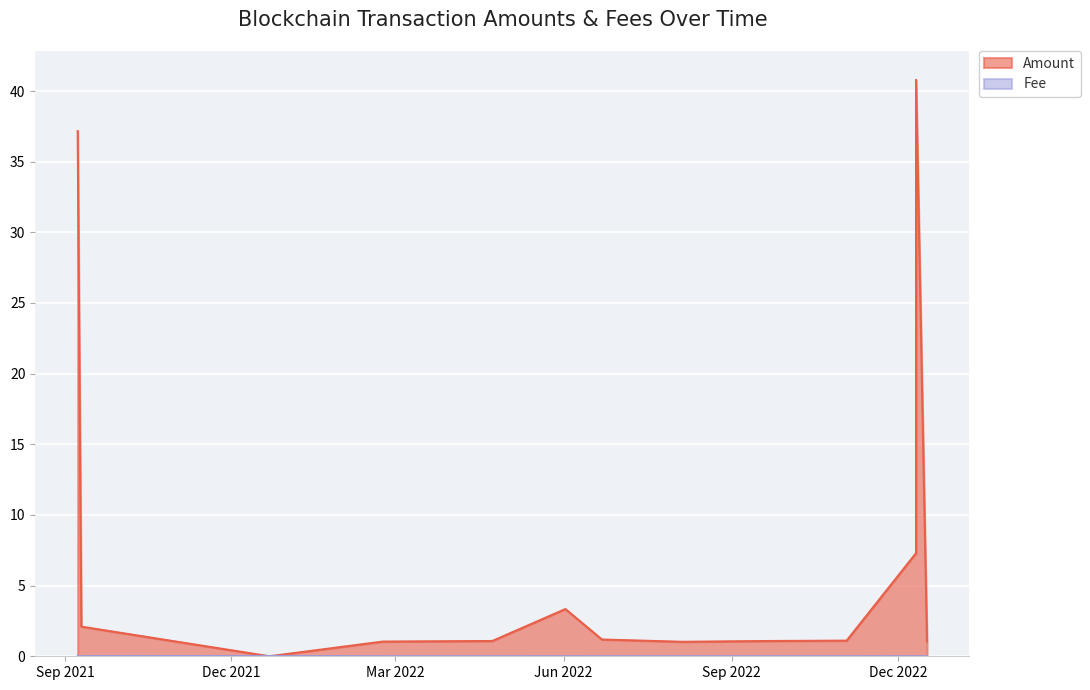

How many interior local valleys does the Amount series have?

2